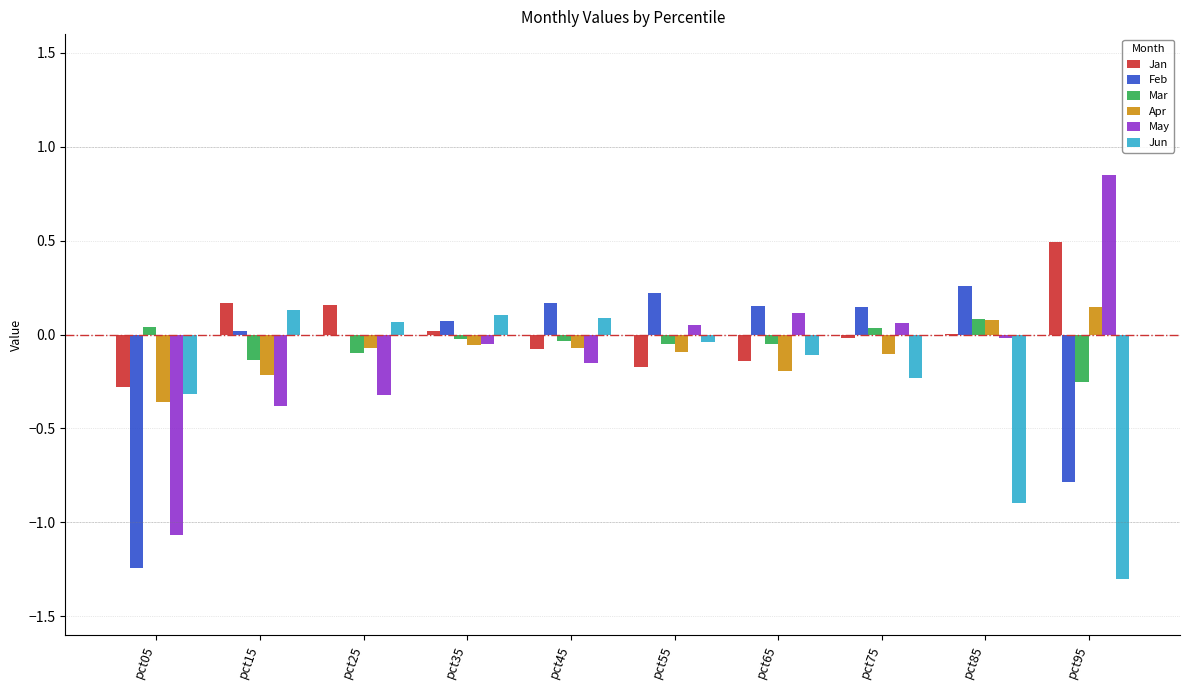

Is it true that Jun equals -0.0 at pct55?

True